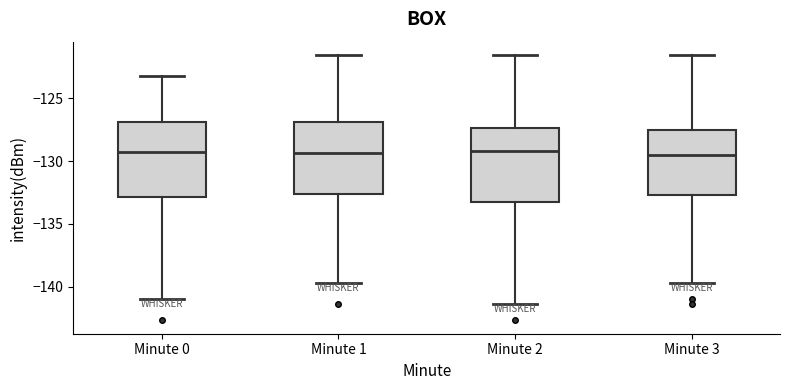

Where does the lower whisker of the box for Minute 3 end on the y-axis? The values are not printed on the chart, so give them approximately, as read against the axis.

-139.5